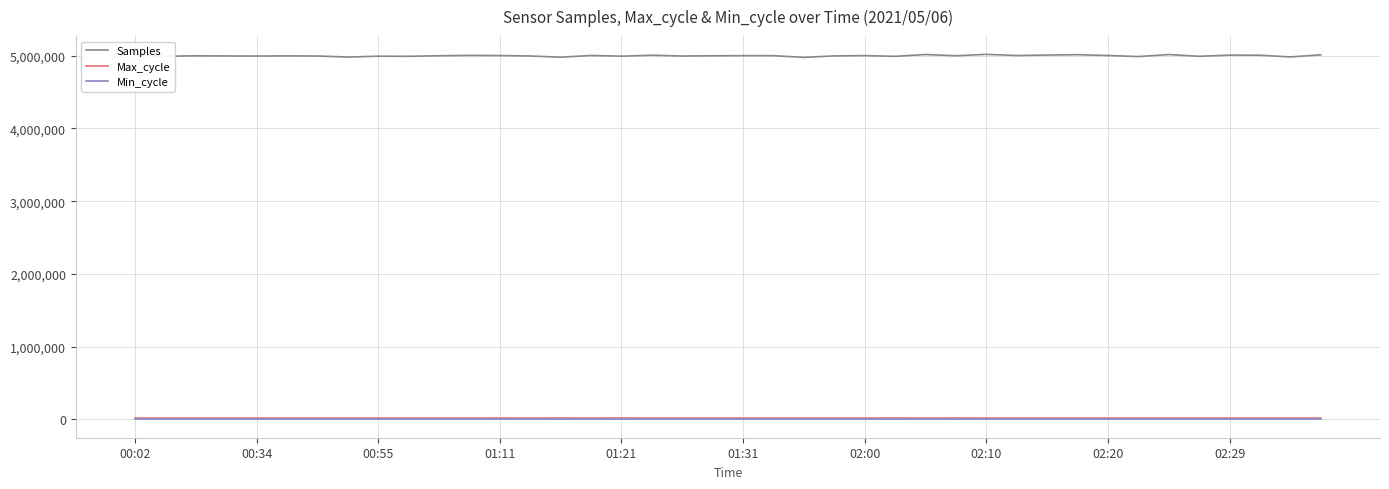

What is the sum of all Min_cycle values?

1120